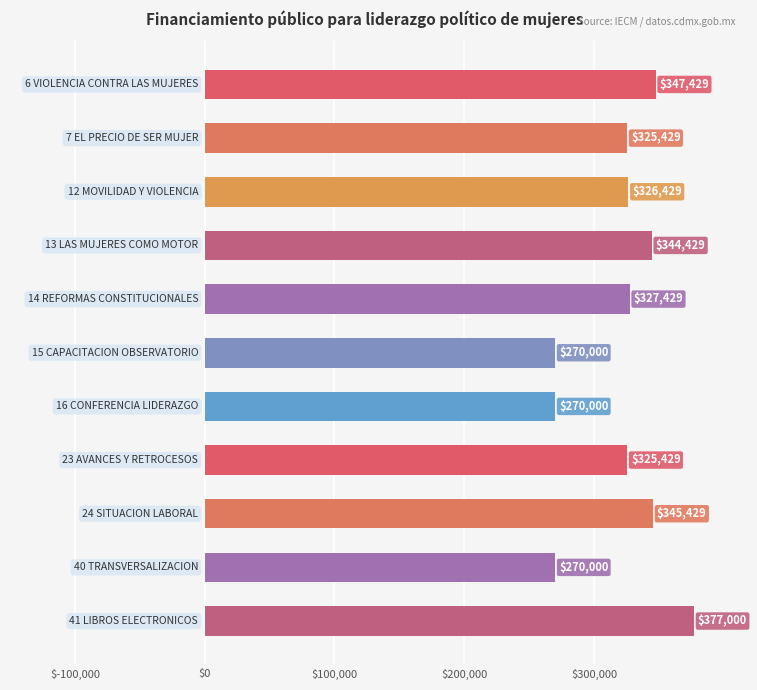

What is the minimum value shown in the chart?

270000.0